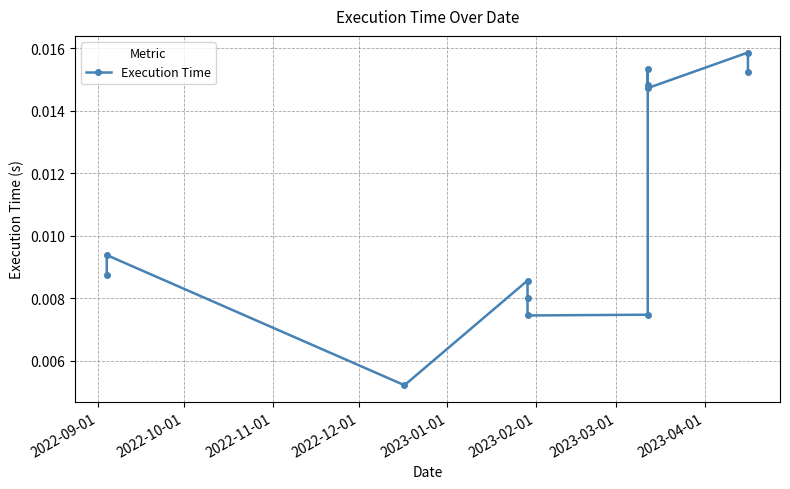

Which has a higher value, 2022-12-01 or 2022-11-01?

2022-12-01